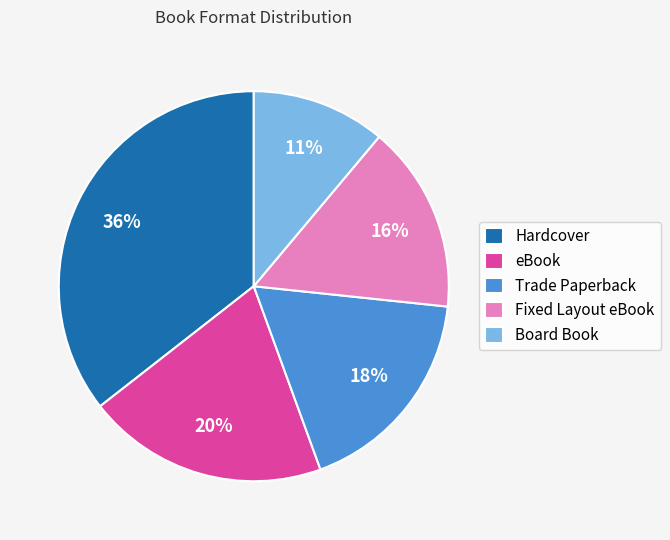

To the nearest percent, what is the difference between the eBook and Fixed Layout eBook slice percentages?

4%